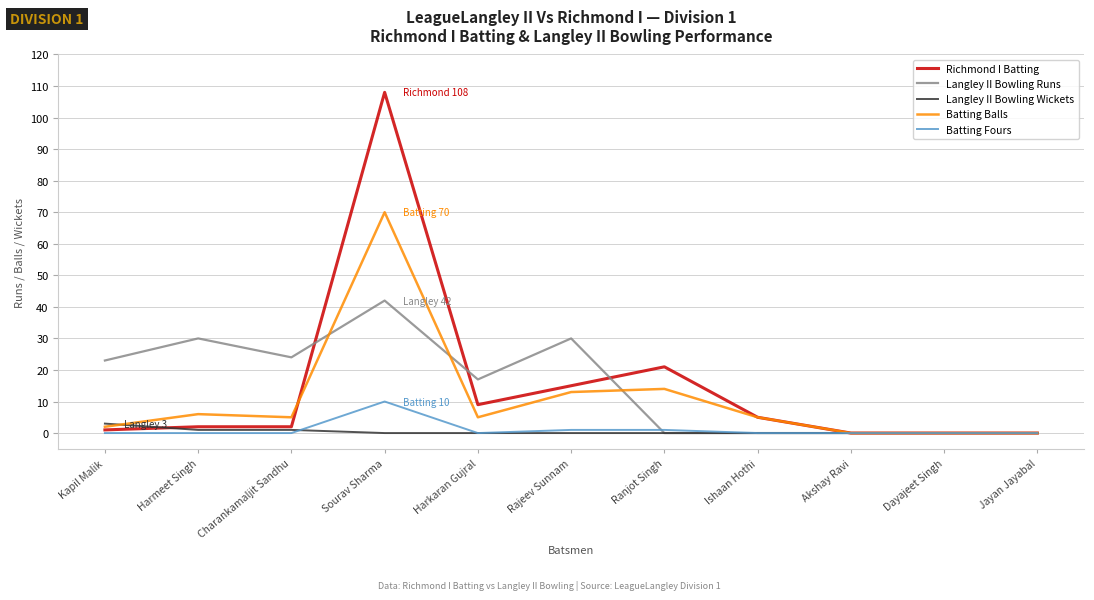

What position from the right is Rajeev Sunnam?

6